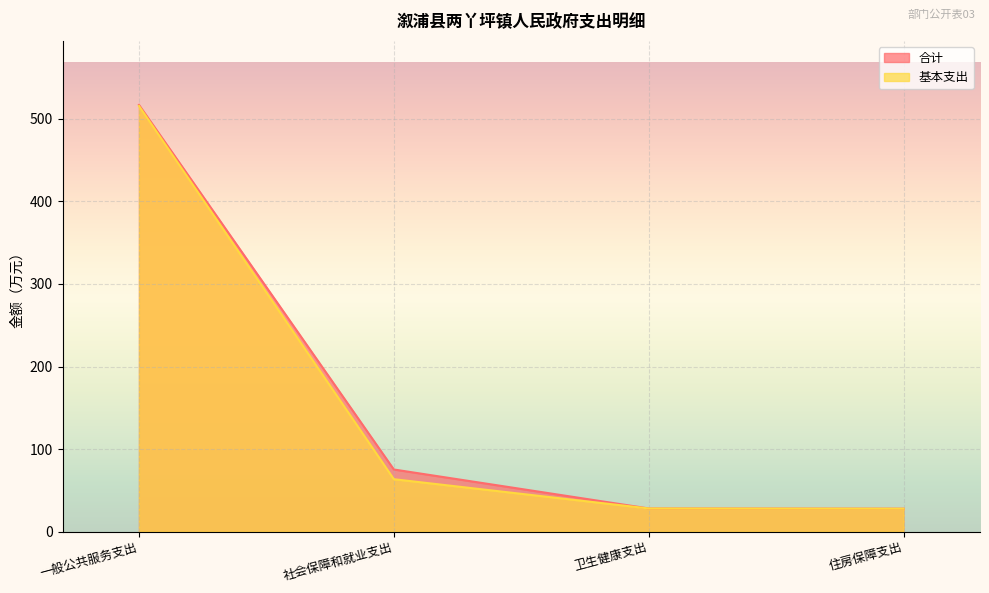

What is the average value of the 基本支出 series?

158.7